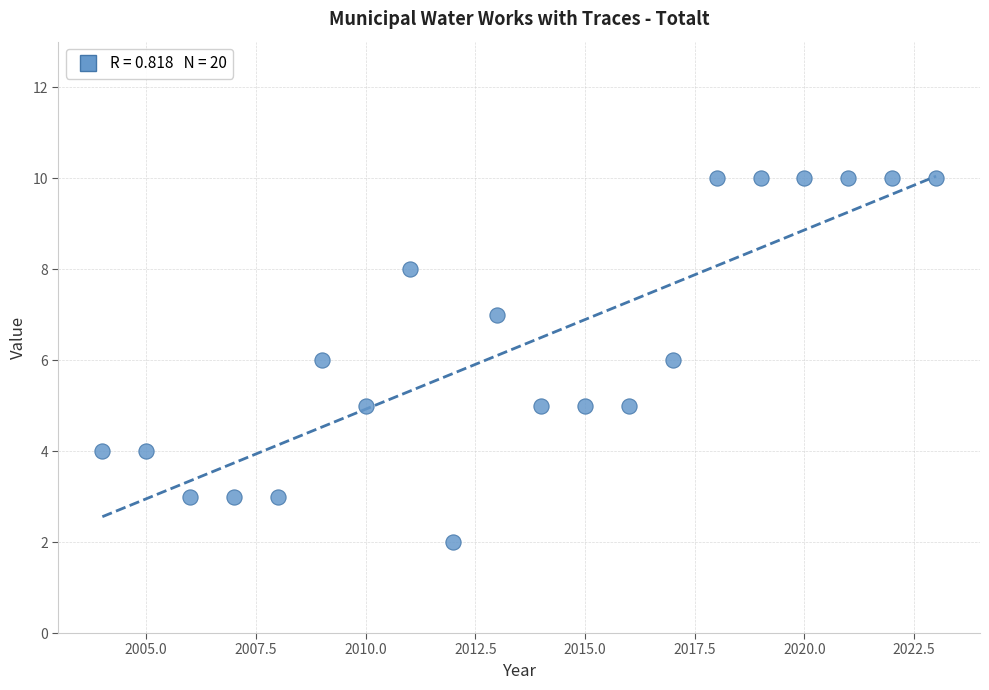

What is the range of X values (max minus min)?

19